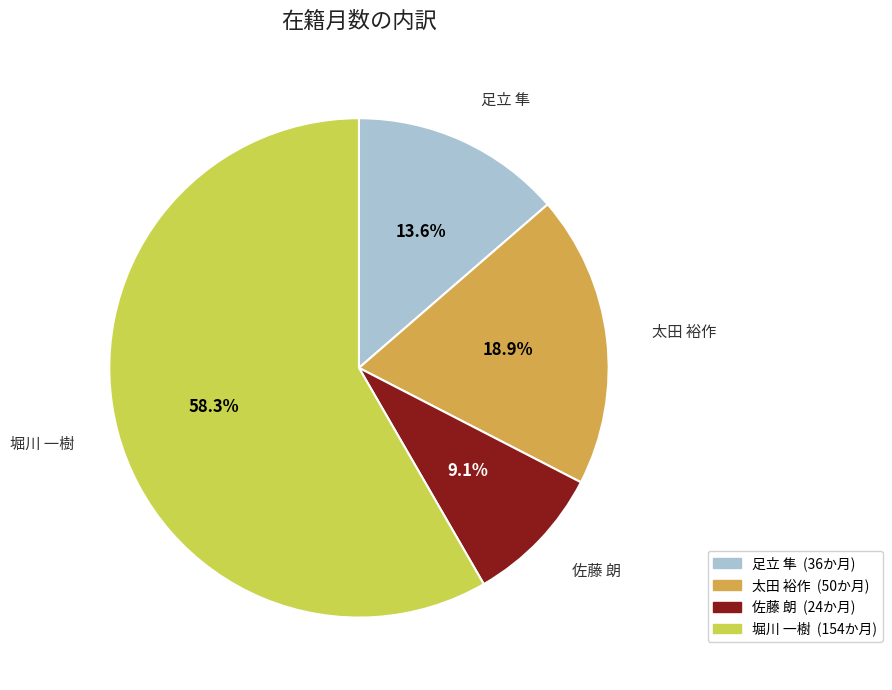

True or false: 堀川 一樹 accounts for 58% of the total.

True